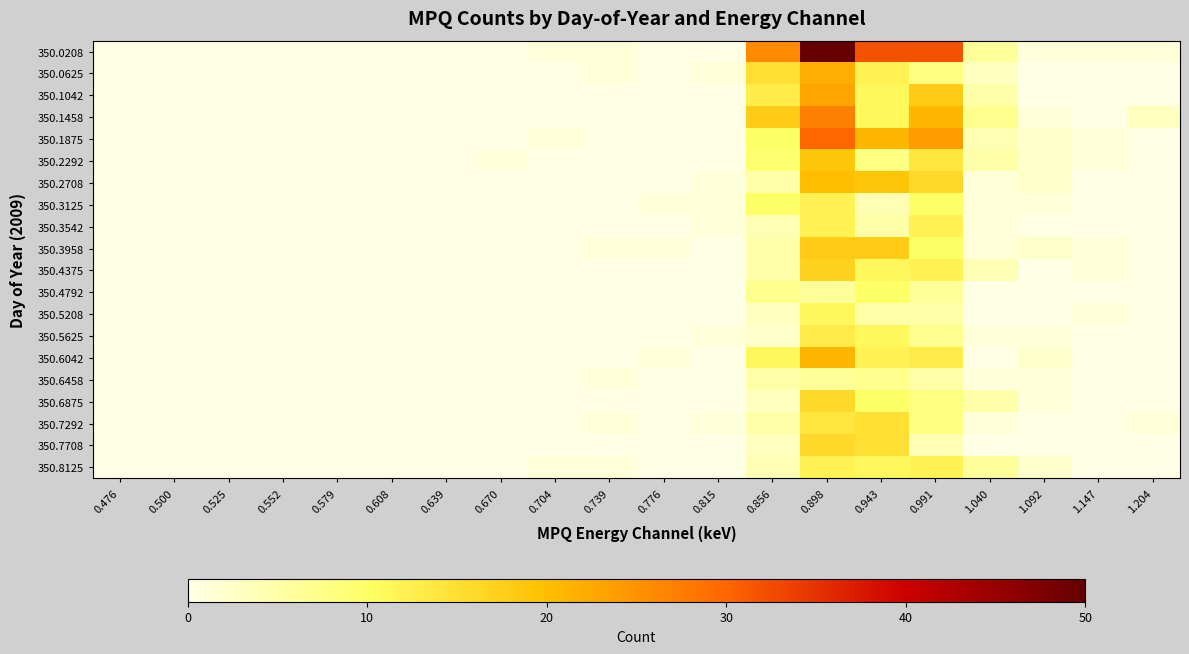

Reading left to right, extract all data points from this chart.

350.0208: 0.476=0	0.500=0	0.525=0	0.552=0	0.579=0	0.608=0	0.639=0	0.670=0	0.704=1	0.739=1	0.776=0	0.815=0	0.856=26	0.898=50	0.943=32	0.991=32	1.040=6	1.092=1	1.147=1	1.204=1
350.0625: 0.476=0	0.500=0	0.525=0	0.552=0	0.579=0	0.608=0	0.639=0	0.670=0	0.704=0	0.739=1	0.776=0	0.815=1	0.856=15	0.898=22	0.943=12	0.991=8	1.040=3	1.092=0	1.147=0	1.204=0
350.1042: 0.476=0	0.500=0	0.525=0	0.552=0	0.579=0	0.608=0	0.639=0	0.670=0	0.704=0	0.739=0	0.776=0	0.815=0	0.856=13	0.898=23	0.943=11	0.991=18	1.040=5	1.092=0	1.147=0	1.204=0
350.1458: 0.476=0	0.500=0	0.525=0	0.552=0	0.579=0	0.608=0	0.639=0	0.670=0	0.704=0	0.739=0	0.776=0	0.815=0	0.856=18	0.898=27	0.943=11	0.991=21	1.040=7	1.092=1	1.147=0	1.204=3
350.1875: 0.476=0	0.500=0	0.525=0	0.552=0	0.579=0	0.608=0	0.639=0	0.670=0	0.704=1	0.739=0	0.776=0	0.815=0	0.856=10	0.898=30	0.943=21	0.991=24	1.040=4	1.092=2	1.147=1	1.204=0
350.2292: 0.476=0	0.500=0	0.525=0	0.552=0	0.579=0	0.608=0	0.639=0	0.670=1	0.704=0	0.739=0	0.776=0	0.815=0	0.856=9	0.898=19	0.943=8	0.991=14	1.040=5	1.092=2	1.147=1	1.204=0
350.2708: 0.476=0	0.500=0	0.525=0	0.552=0	0.579=0	0.608=0	0.639=0	0.670=0	0.704=0	0.739=0	0.776=0	0.815=1	0.856=5	0.898=20	0.943=19	0.991=16	1.040=1	1.092=2	1.147=0	1.204=0
350.3125: 0.476=0	0.500=0	0.525=0	0.552=0	0.579=0	0.608=0	0.639=0	0.670=0	0.704=0	0.739=0	0.776=1	0.815=1	0.856=10	0.898=12	0.943=4	0.991=10	1.040=1	1.092=1	1.147=0	1.204=0
350.3542: 0.476=0	0.500=0	0.525=0	0.552=0	0.579=0	0.608=0	0.639=0	0.670=0	0.704=0	0.739=0	0.776=0	0.815=1	0.856=4	0.898=12	0.943=5	0.991=12	1.040=1	1.092=0	1.147=0	1.204=0
350.3958: 0.476=0	0.500=0	0.525=0	0.552=0	0.579=0	0.608=0	0.639=0	0.670=0	0.704=0	0.739=1	0.776=1	0.815=0	0.856=5	0.898=18	0.943=18	0.991=10	1.040=1	1.092=2	1.147=1	1.204=0
350.4375: 0.476=0	0.500=0	0.525=0	0.552=0	0.579=0	0.608=0	0.639=0	0.670=0	0.704=0	0.739=0	0.776=0	0.815=0	0.856=5	0.898=17	0.943=11	0.991=12	1.040=4	1.092=0	1.147=1	1.204=0
350.4792: 0.476=0	0.500=0	0.525=0	0.552=0	0.579=0	0.608=0	0.639=0	0.670=0	0.704=0	0.739=0	0.776=0	0.815=0	0.856=7	0.898=6	0.943=10	0.991=6	1.040=0	1.092=0	1.147=0	1.204=0
350.5208: 0.476=0	0.500=0	0.525=0	0.552=0	0.579=0	0.608=0	0.639=0	0.670=0	0.704=0	0.739=0	0.776=0	0.815=0	0.856=3	0.898=11	0.943=5	0.991=5	1.040=0	1.092=0	1.147=1	1.204=0
350.5625: 0.476=0	0.500=0	0.525=0	0.552=0	0.579=0	0.608=0	0.639=0	0.670=0	0.704=0	0.739=0	0.776=0	0.815=1	0.856=2	0.898=13	0.943=11	0.991=7	1.040=1	1.092=1	1.147=0	1.204=0
350.6042: 0.476=0	0.500=0	0.525=0	0.552=0	0.579=0	0.608=0	0.639=0	0.670=0	0.704=0	0.739=0	0.776=1	0.815=0	0.856=11	0.898=21	0.943=12	0.991=13	1.040=0	1.092=2	1.147=0	1.204=0
350.6458: 0.476=0	0.500=0	0.525=0	0.552=0	0.579=0	0.608=0	0.639=0	0.670=0	0.704=0	0.739=1	0.776=0	0.815=0	0.856=5	0.898=6	0.943=7	0.991=5	1.040=1	1.092=1	1.147=0	1.204=0
350.6875: 0.476=0	0.500=0	0.525=0	0.552=0	0.579=0	0.608=0	0.639=0	0.670=0	0.704=0	0.739=0	0.776=0	0.815=0	0.856=3	0.898=16	0.943=10	0.991=8	1.040=5	1.092=1	1.147=0	1.204=0
350.7292: 0.476=0	0.500=0	0.525=0	0.552=0	0.579=0	0.608=0	0.639=0	0.670=0	0.704=0	0.739=1	0.776=0	0.815=1	0.856=5	0.898=14	0.943=15	0.991=8	1.040=1	1.092=0	1.147=0	1.204=1
350.7708: 0.476=0	0.500=0	0.525=0	0.552=0	0.579=0	0.608=0	0.639=0	0.670=0	0.704=0	0.739=0	0.776=0	0.815=0	0.856=3	0.898=16	0.943=15	0.991=4	1.040=0	1.092=0	1.147=0	1.204=0
350.8125: 0.476=0	0.500=0	0.525=0	0.552=0	0.579=0	0.608=0	0.639=0	0.670=0	0.704=1	0.739=1	0.776=0	0.815=0	0.856=4	0.898=12	0.943=11	0.991=12	1.040=6	1.092=2	1.147=0	1.204=0